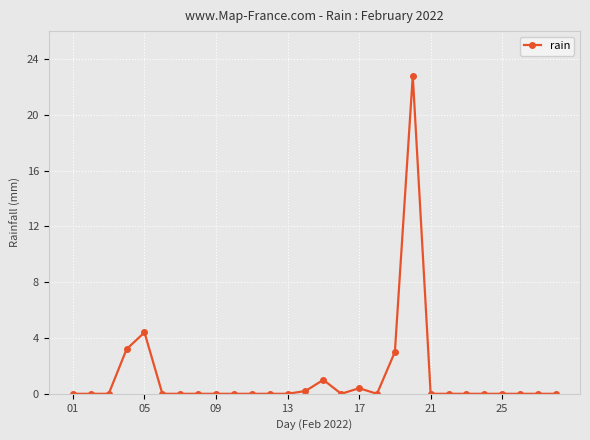

What is the difference between the second highest and minimum values?

4.4